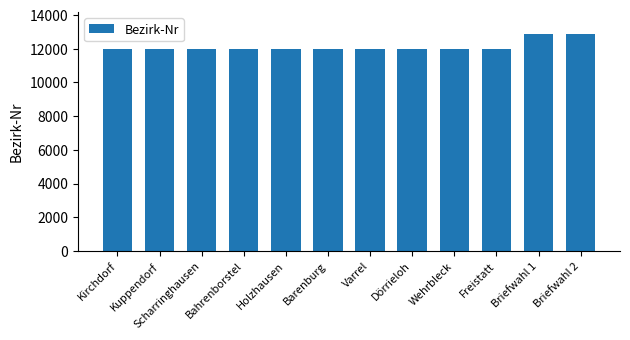

What is the average value?

12155